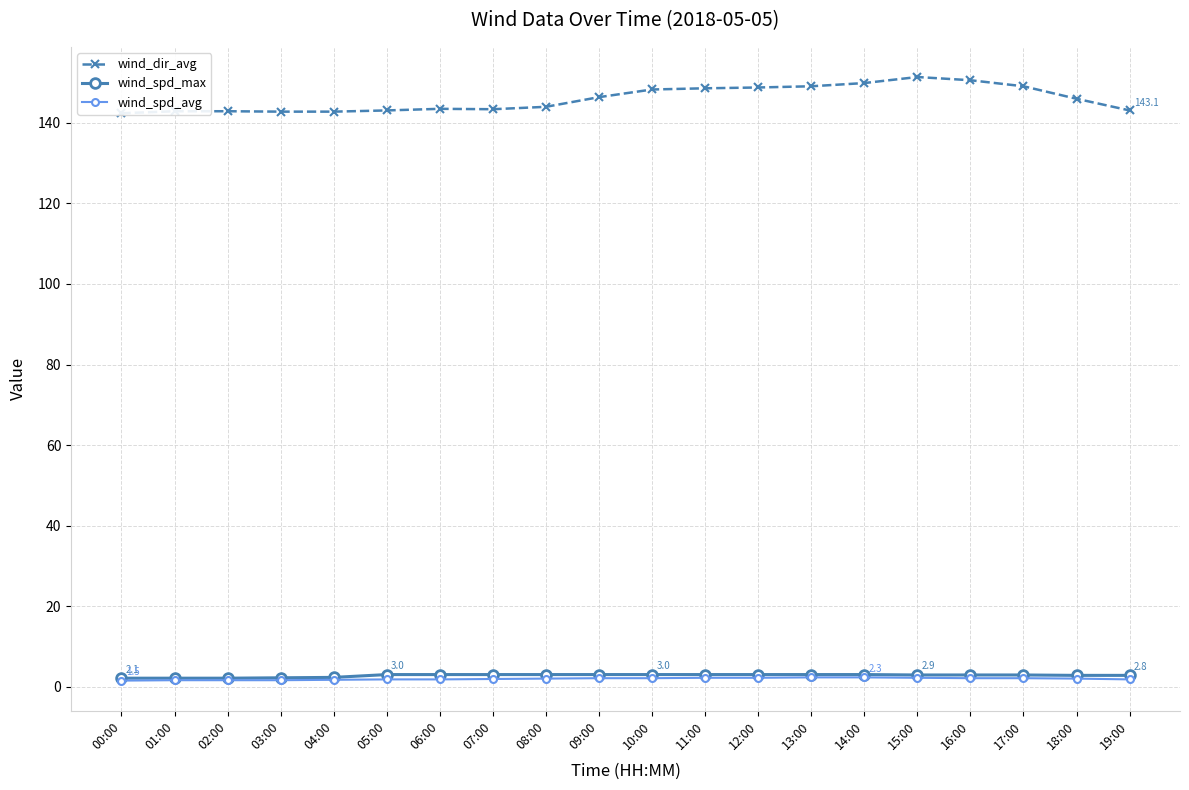

True or false: wind_spd_avg and wind_dir_avg intersect in this chart.

False